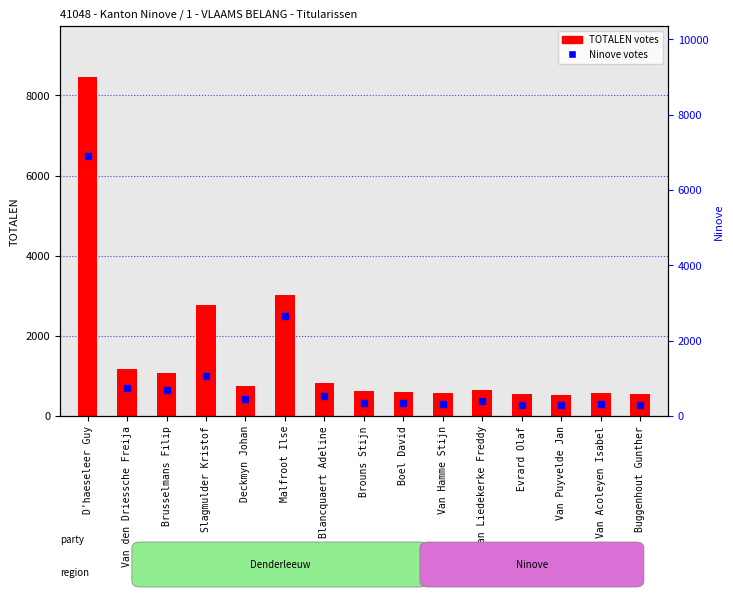

What is the sum of the TOTALEN values at Brusselmans Filip and Buggenhout Gunther?

1635